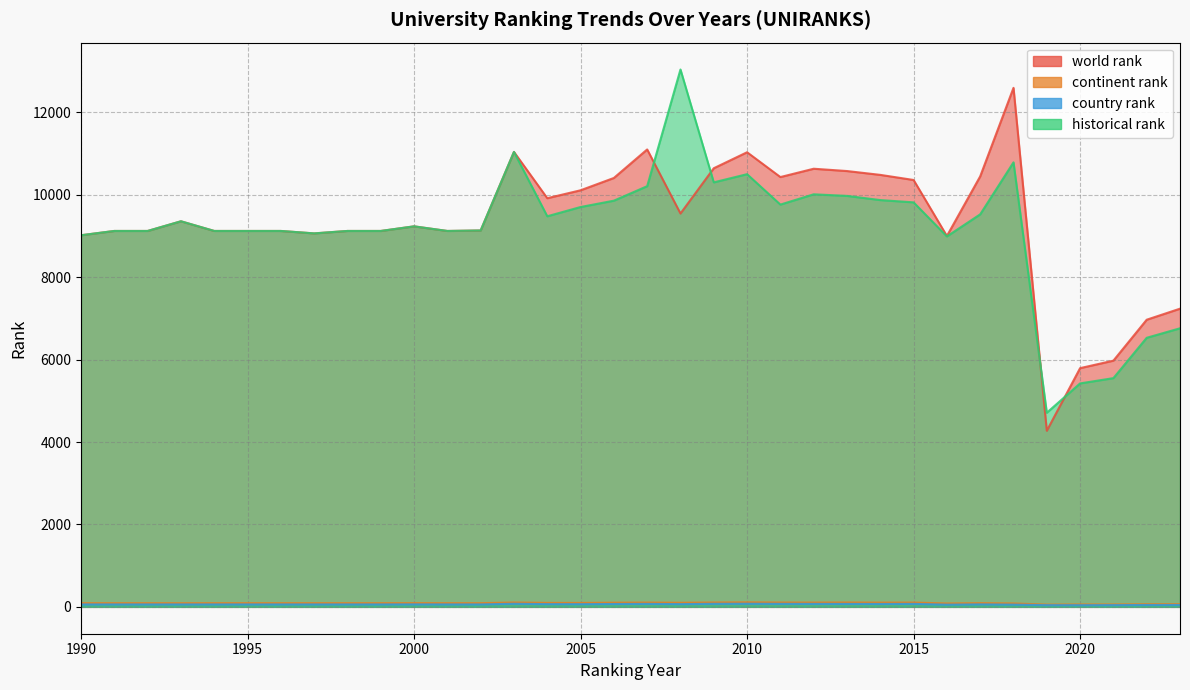

The historical rank series shows 9122.0 at 1999. True or false?

True